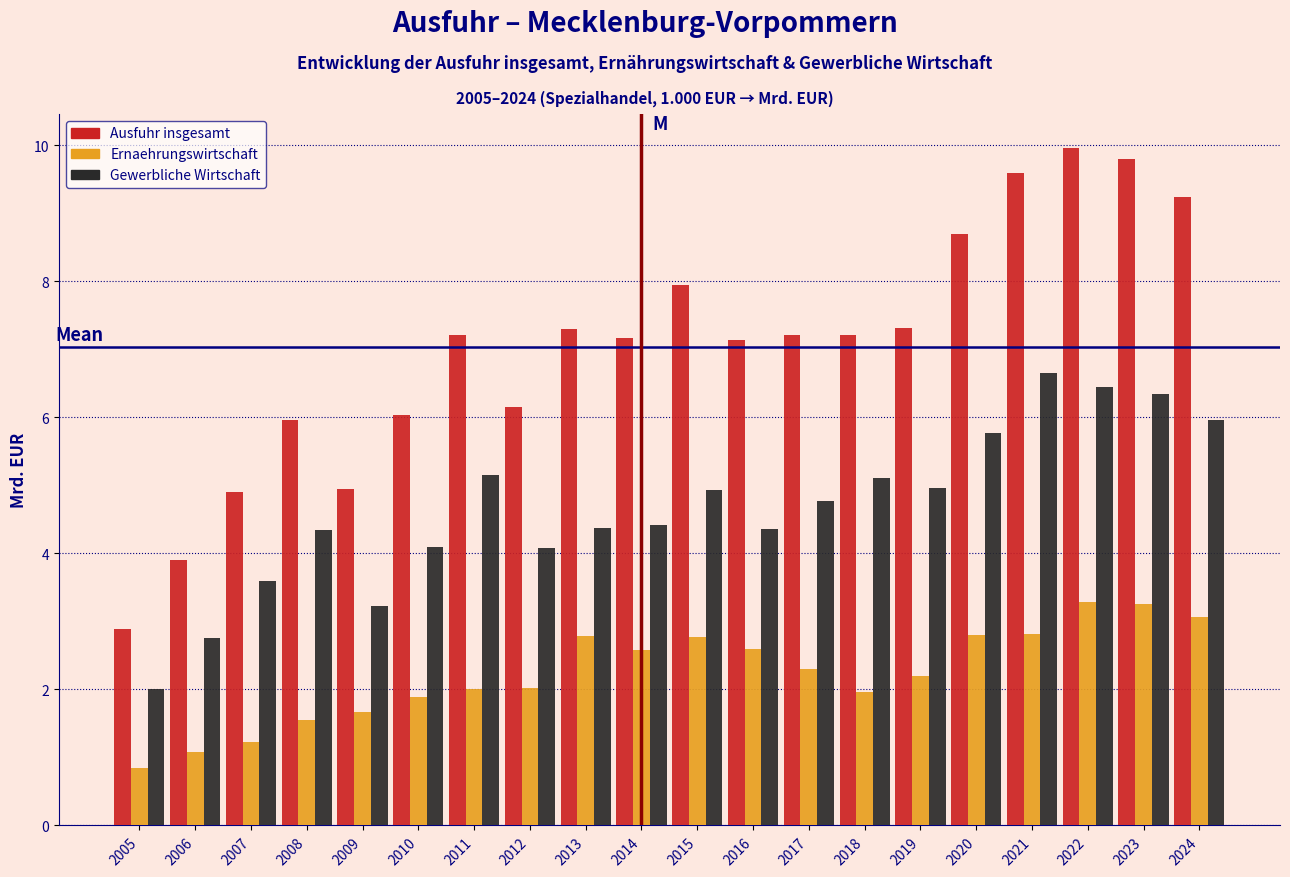

At 2013, list the series in order from smallest to largest.

Ernaehrungswirtschaft, Gewerbliche Wirtschaft, Ausfuhr insgesamt